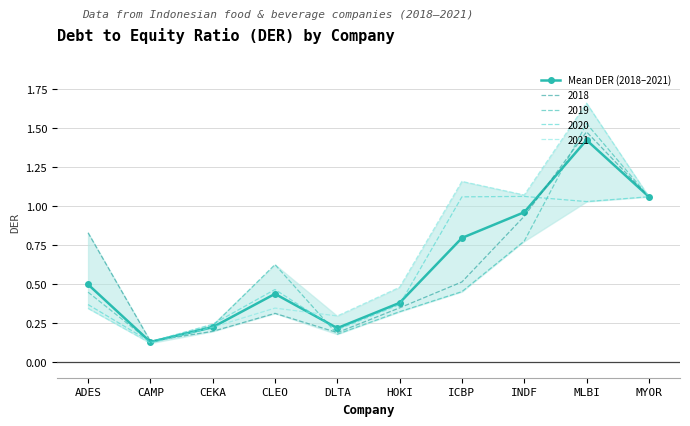

Count the number of data series in this chart.

1